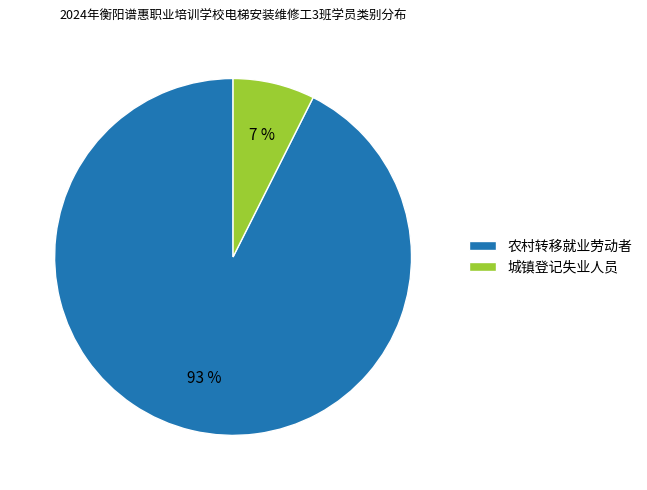

To the nearest percent, what is the average slice percentage?

50%